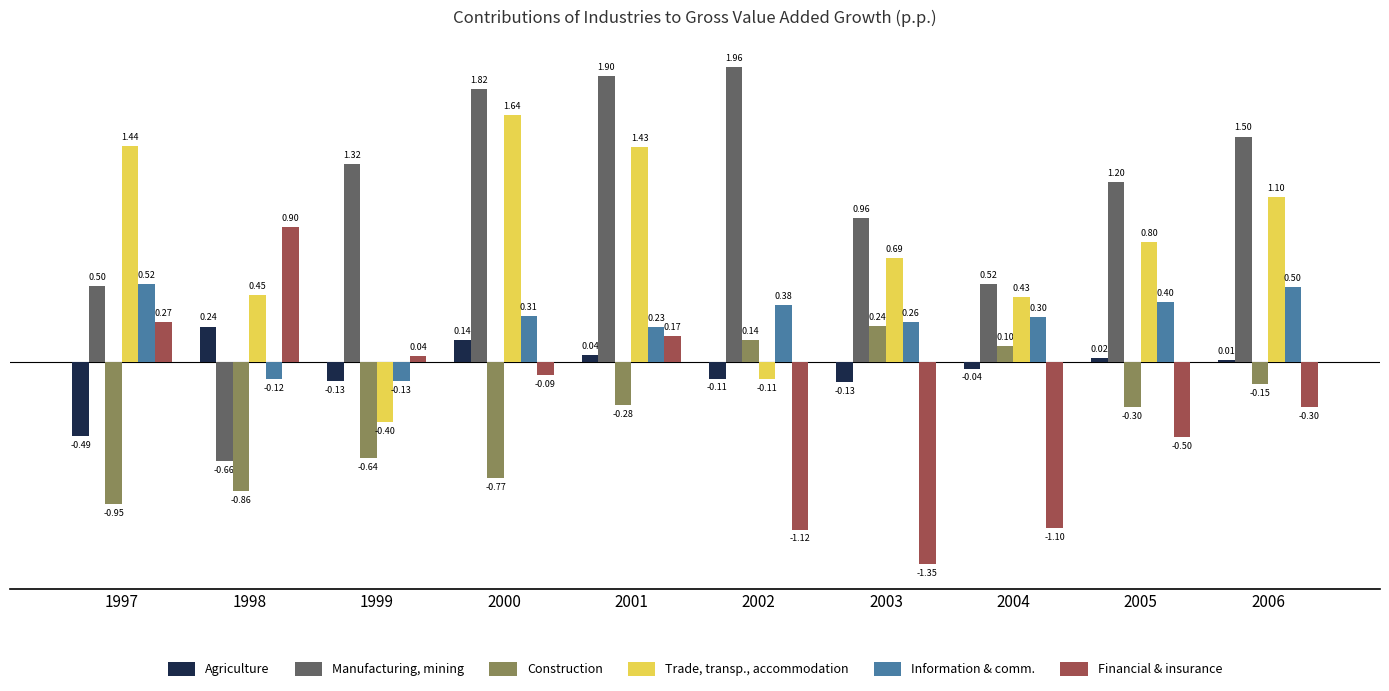

At which label does Agriculture first exceed 0?

1998